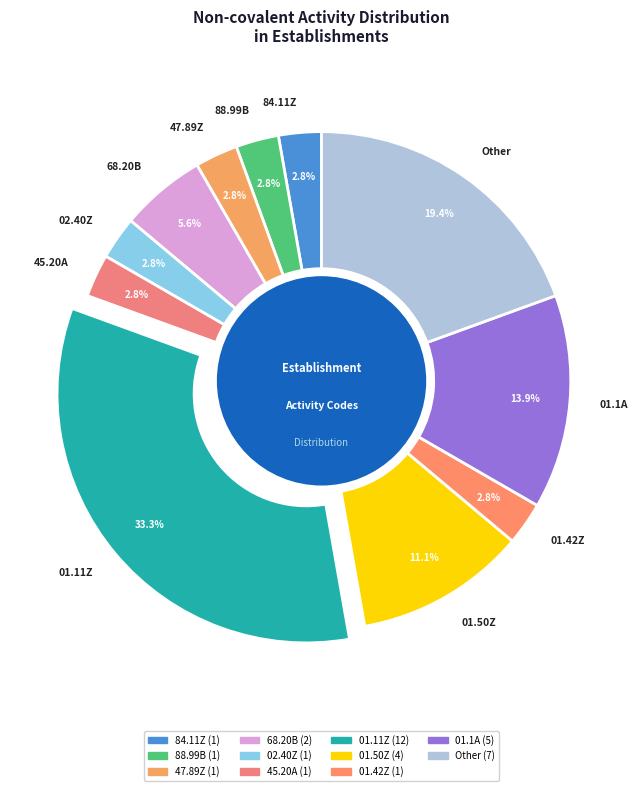

Do 01.1A and 84.11Z together represent more than half of the pie?

No